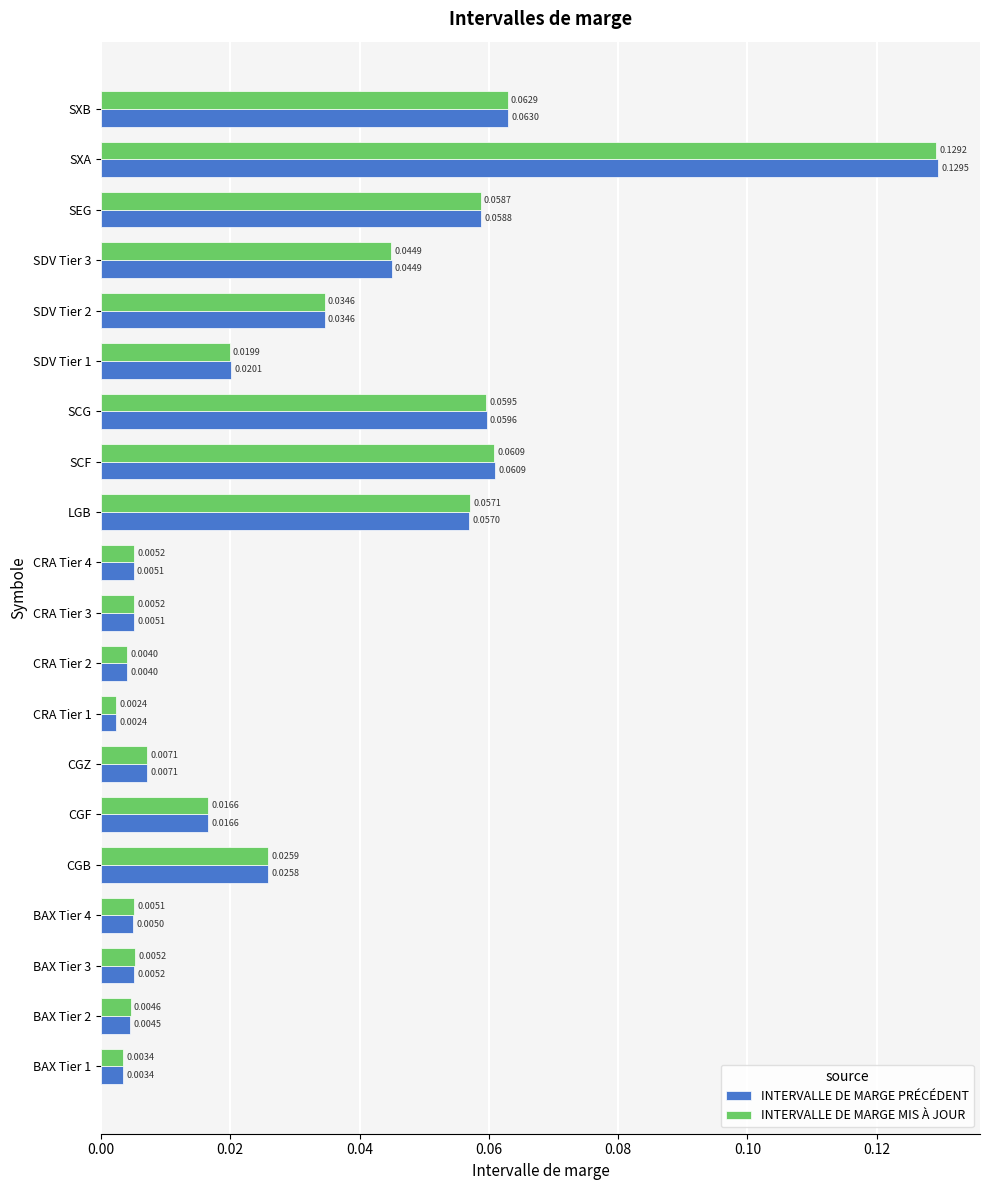

What is the sum of all INTERVALLE DE MARGE MIS À JOUR values?

0.6